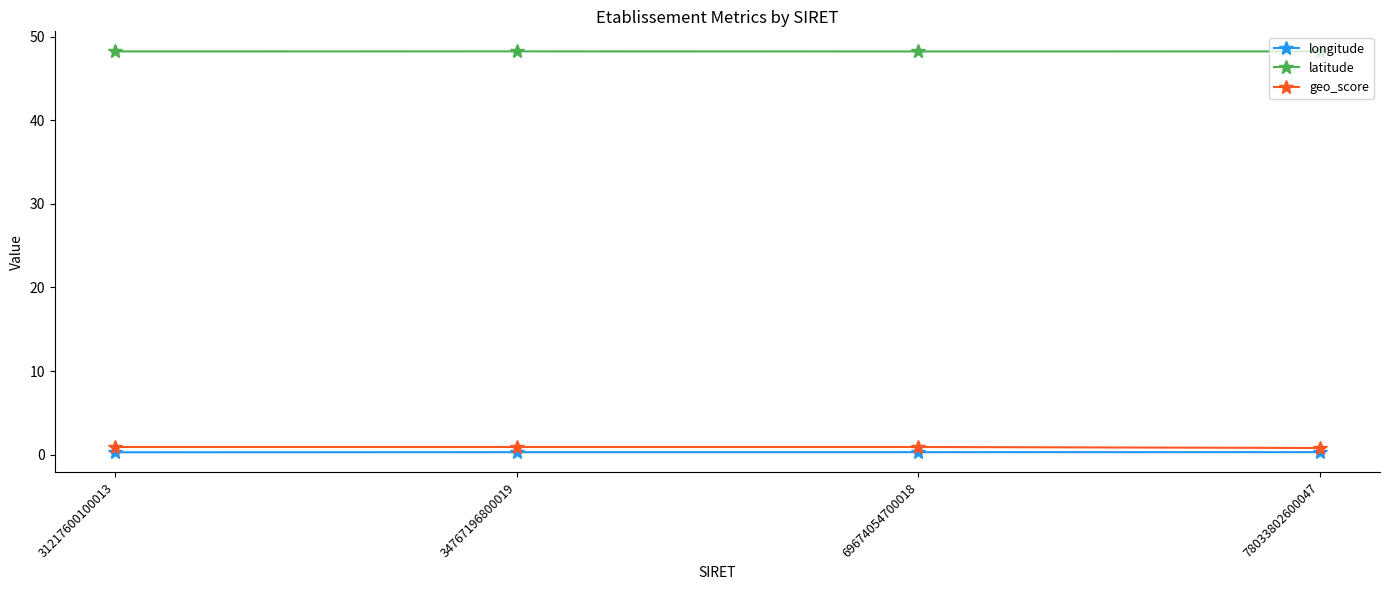

The geo_score series shows 0.9 at 34767196800019. True or false?

True